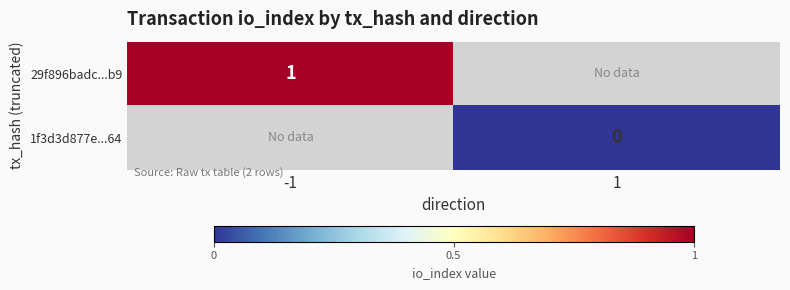

Which category has the lowest value across all series?

1